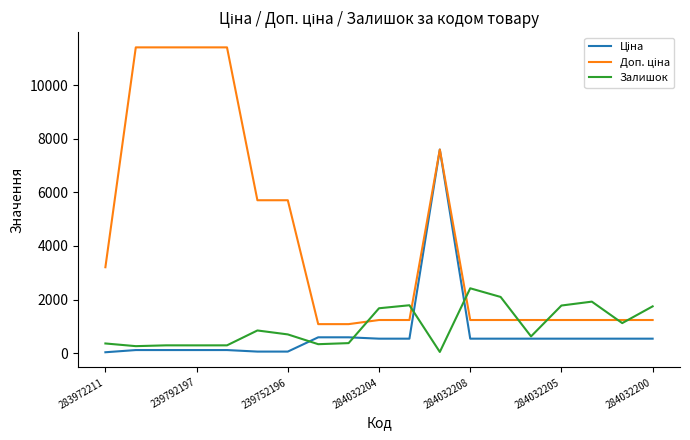

What is the greatest value displayed?

11410.0